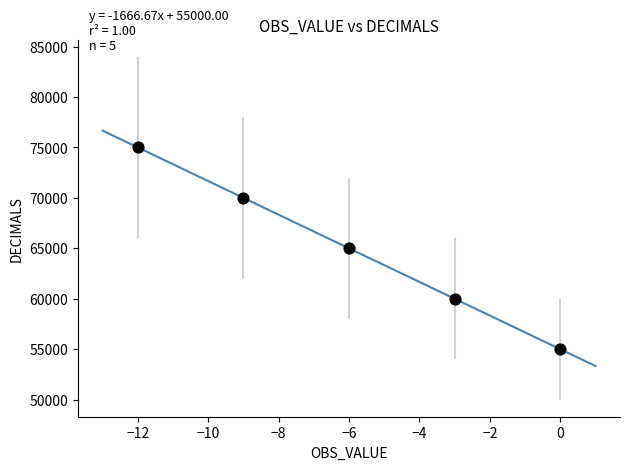

What is the average Y value?

65000